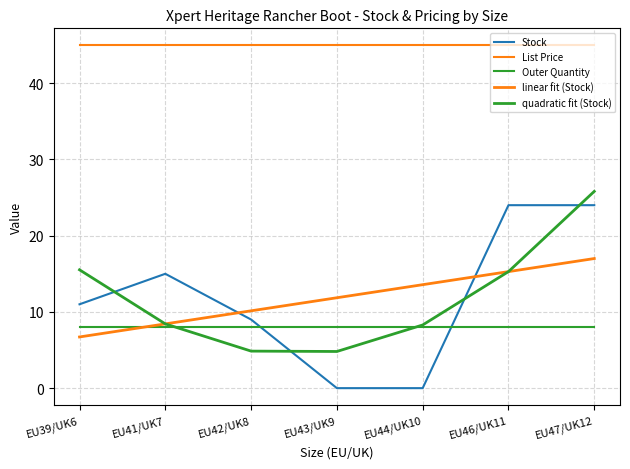

What position from the right is EU39/UK6?

7